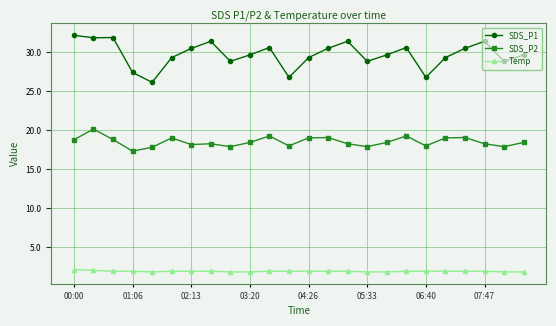

Which series has the largest total across all categories?

SDS_P1